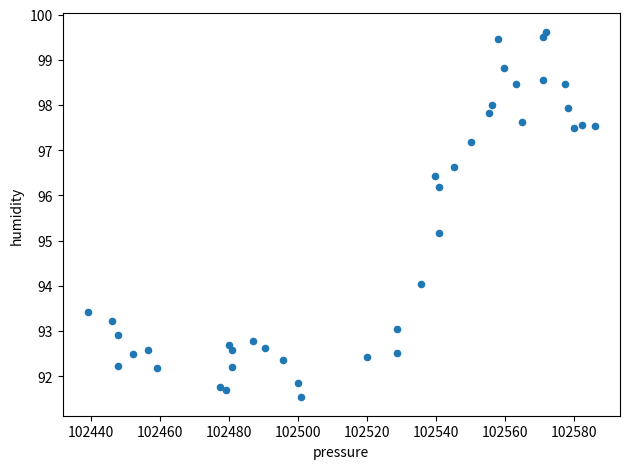

What Y value in the scatter plot is closest to 95?

95.2